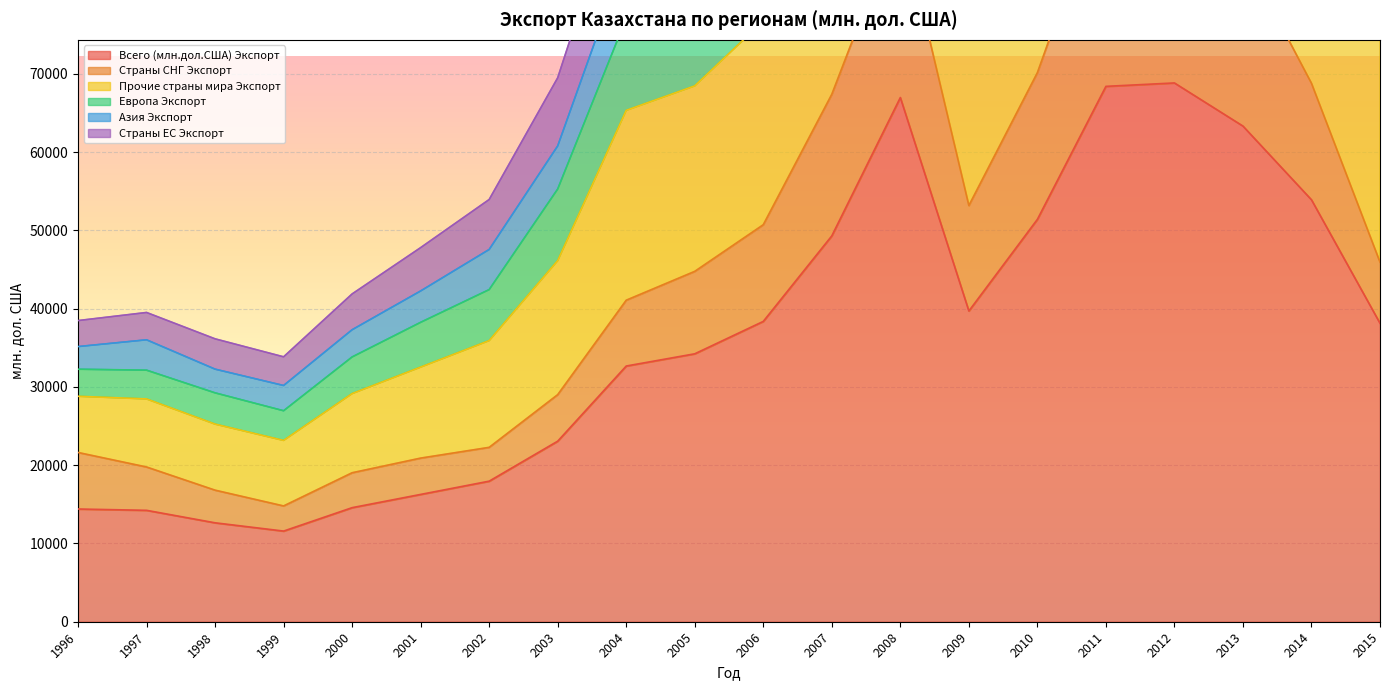

Where is the first local maximum for Азия Экспорт?

1997